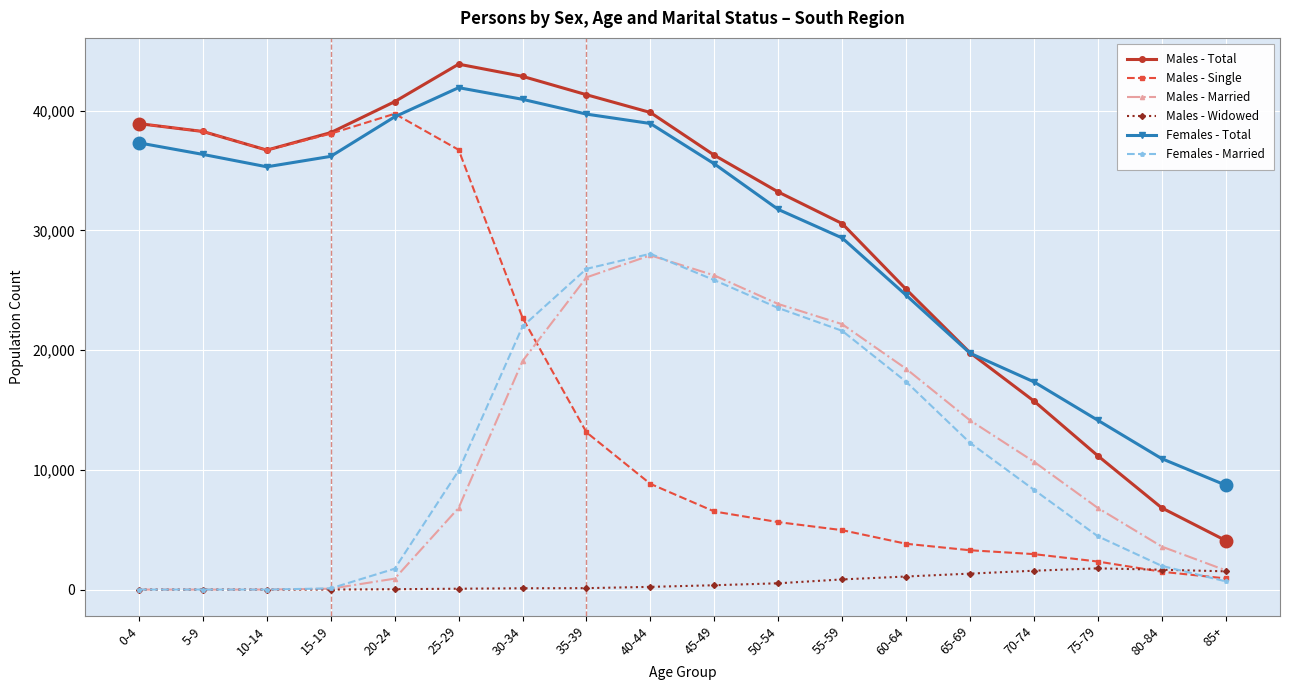

What are all the series names shown in the legend?

Males - Total, Males - Single, Males - Married, Males - Widowed, Females - Total, Females - Married